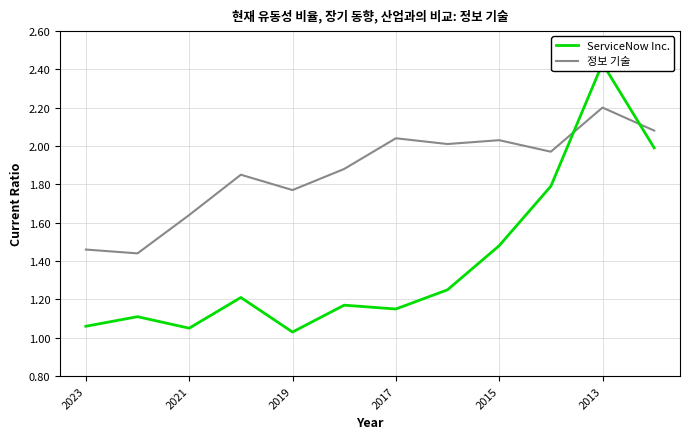

What is the sum of the 정보 기술 values at 2017 and 8?

3.9